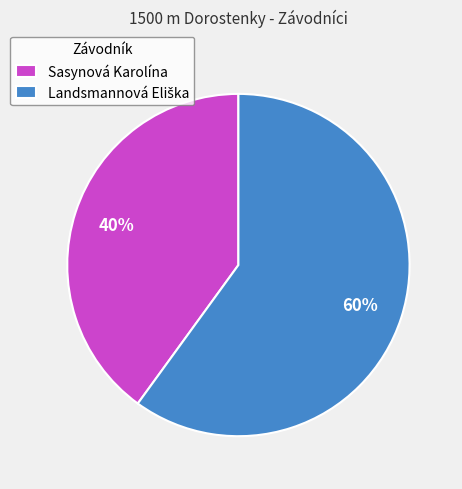

Is there a majority slice in this chart?

Yes